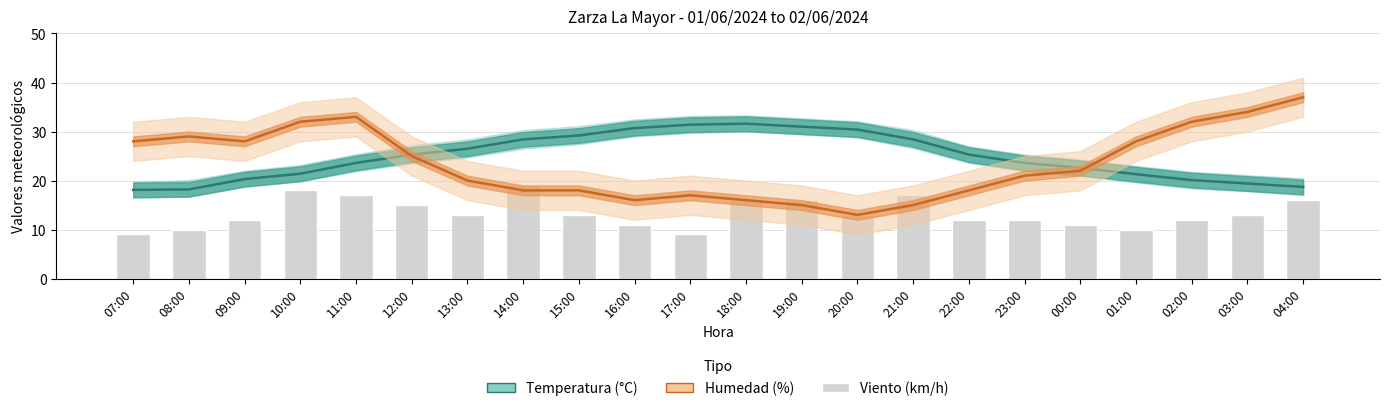

True or false: Humedad (%) has a value of 17.0 at 17:00.

True